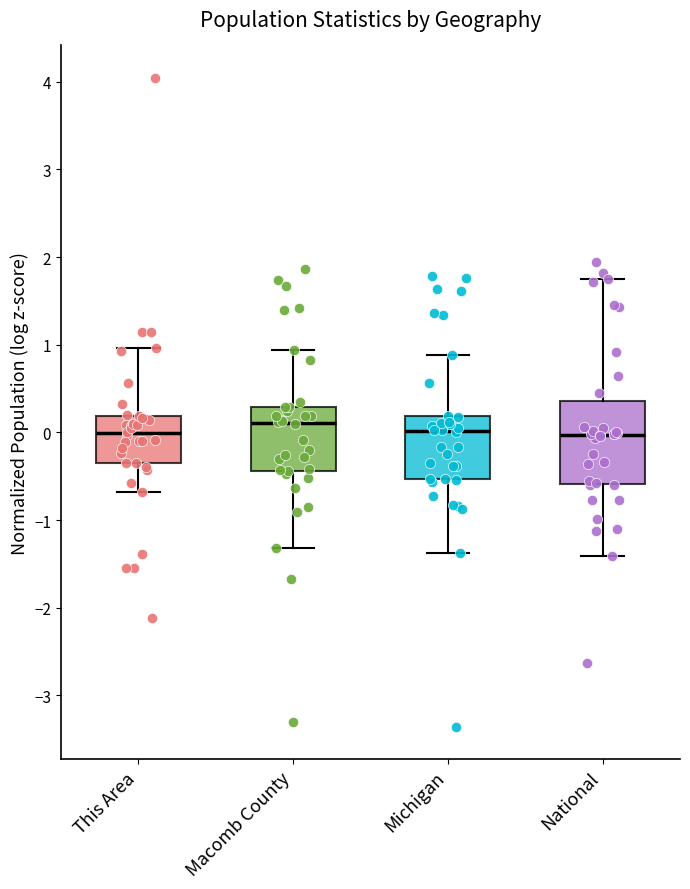

Reading left to right, read every box against the y-axis: the position of its median line, the range the box covers, and the ends of its whiskers. The values are not printed on the chart, so give them approximately, as read against the axis.

This Area: median 0.0, box -0.3 to 0.2, whiskers -0.7 to 1.0
Macomb County: median 0.1, box -0.4 to 0.3, whiskers -1.3 to 0.9
Michigan: median 0.0, box -0.5 to 0.2, whiskers -1.4 to 0.9
National: median 0.0, box -0.6 to 0.4, whiskers -1.4 to 1.7